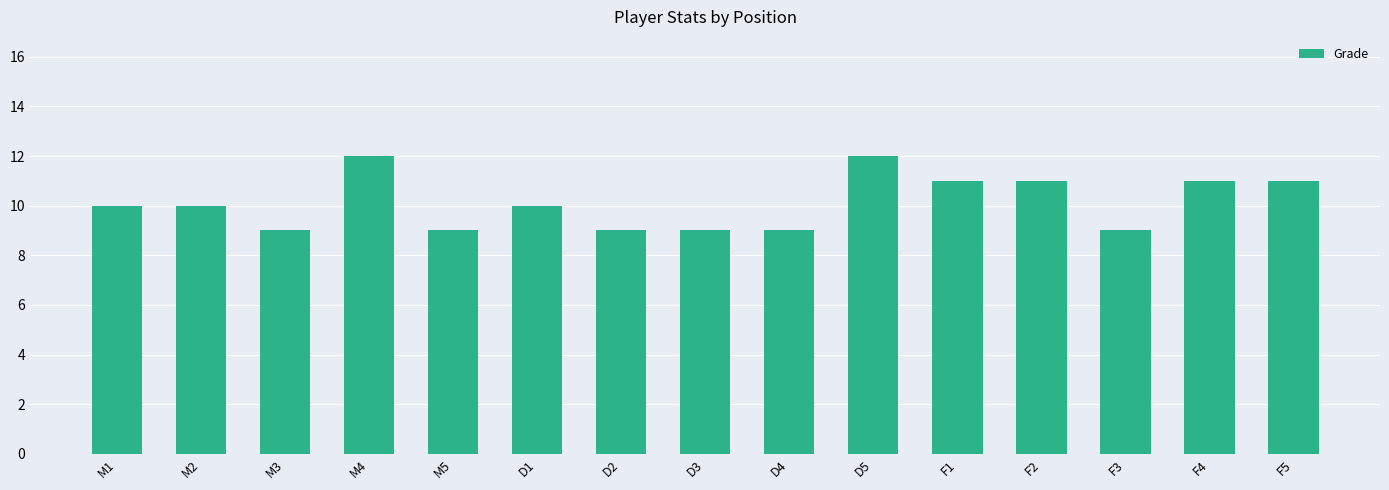

Reading left to right, extract all data points from this chart.

10	10	9	12	9	10	9	9	9	12	11	11	9	11	11